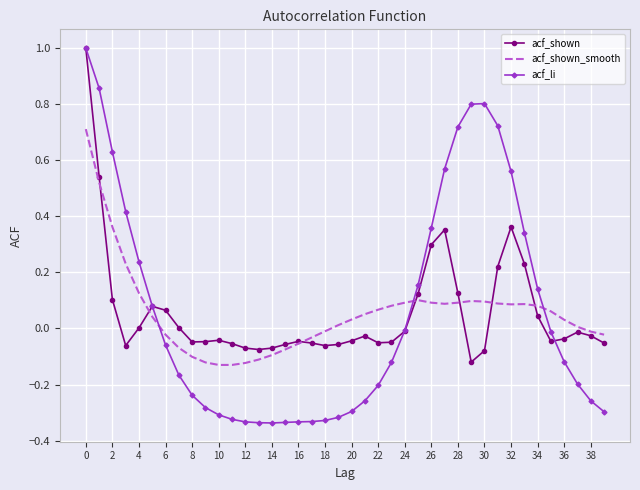

What is the sum of all acf_li values?

2.6